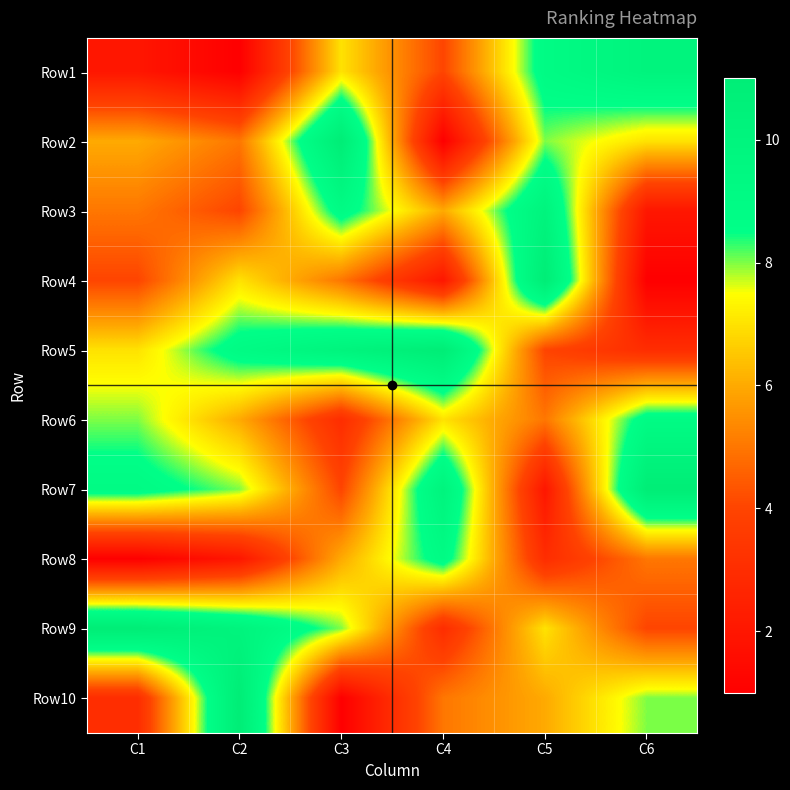

What is the difference between the highest and lowest values at C4?

10